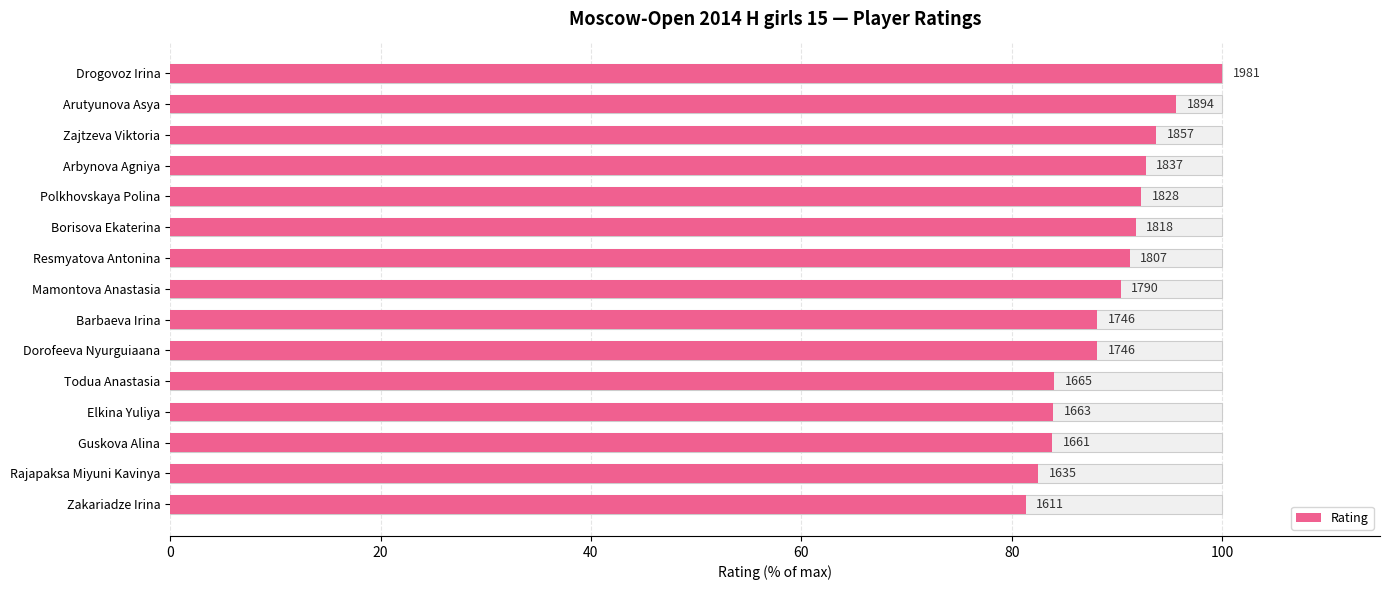

What is the average value?

89.3